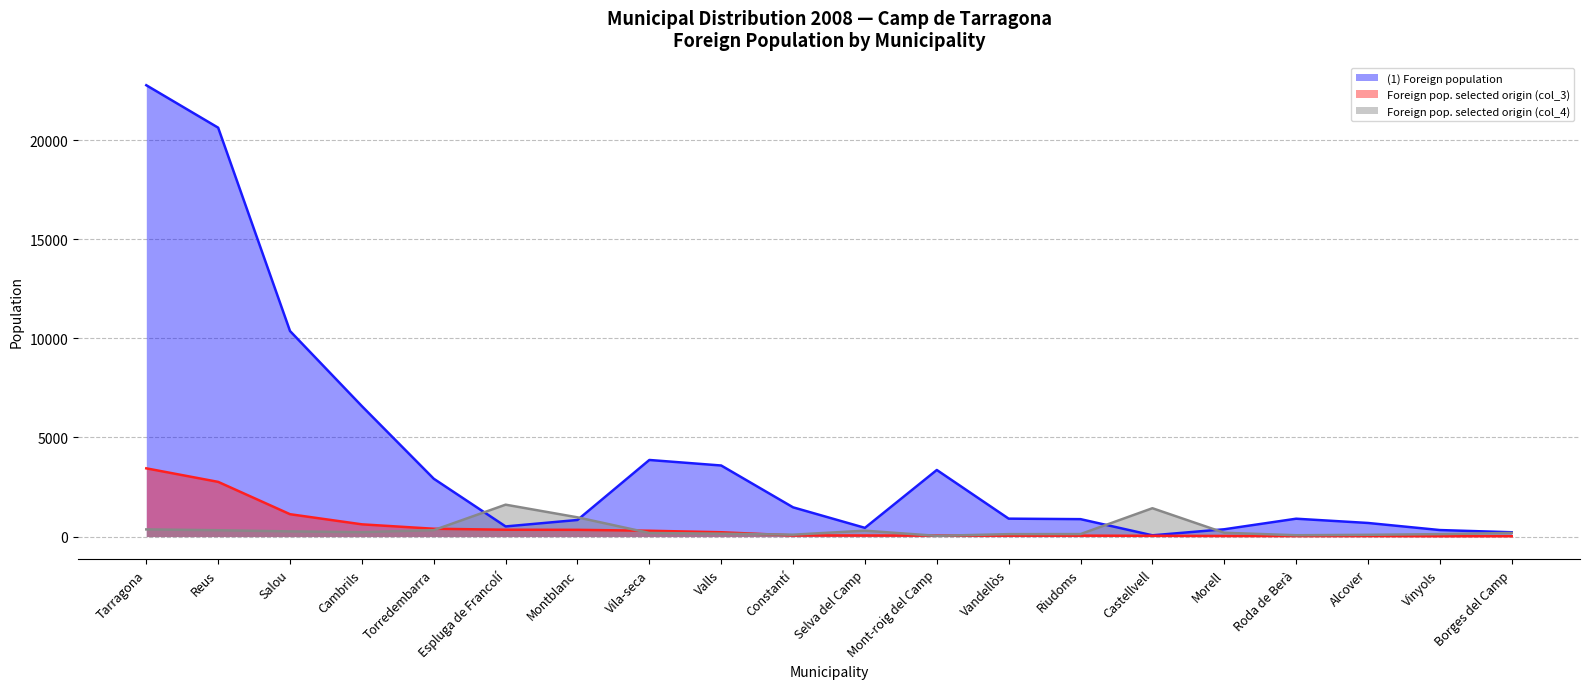

Reading left to right, extract all data points from this chart.

(1) Foreign population: Tarragona=22768	Reus=20626	Salou=10368	Cambrils=6579	Torredembarra=2917	Espluga de Francolí=510	Montblanc=836	Vila-seca=3863	Valls=3584	Constantí=1474	Selva del Camp=439	Mont-roig del Camp=3358	Vandellòs=903	Riudoms=878	Castellvell=63	Morell=367	Roda de Berà=900	Alcover=685	Vinyols=328	Borges del Camp=217
Foreign pop. selected origin (col_3): Tarragona=3441	Reus=2758	Salou=1127	Cambrils=616	Torredembarra=394	Espluga de Francolí=344	Montblanc=339	Vila-seca=293	Valls=218	Constantí=59	Selva del Camp=54	Mont-roig del Camp=50	Vandellòs=46	Riudoms=46	Castellvell=38	Morell=29	Roda de Berà=25	Alcover=25	Vinyols=17	Borges del Camp=17
Foreign pop. selected origin (col_4): Tarragona=361	Reus=319	Salou=259	Cambrils=223	Torredembarra=322	Espluga de Francolí=1608	Montblanc=969	Vila-seca=181	Valls=145	Constantí=95	Selva del Camp=296	Mont-roig del Camp=36	Vandellòs=122	Riudoms=125	Castellvell=1429	Morell=191	Roda de Berà=67	Alcover=88	Vinyols=122	Borges del Camp=184